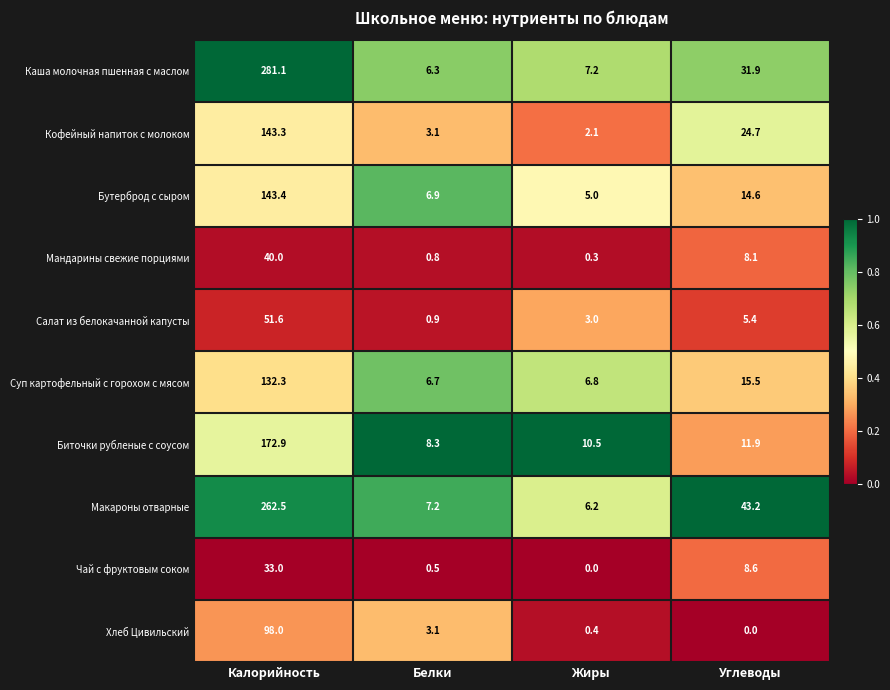

At Углеводы, list the series in order from largest to smallest.

Макароны отварные, Каша молочная пшенная с маслом, Кофейный напиток с молоком, Суп картофельный с горохом с мясом, Бутерброд с сыром, Биточки рубленые с соусом, Чай с фруктовым соком, Мандарины свежие порциями, Салат из белокачанной капусты, Хлеб Цивильский